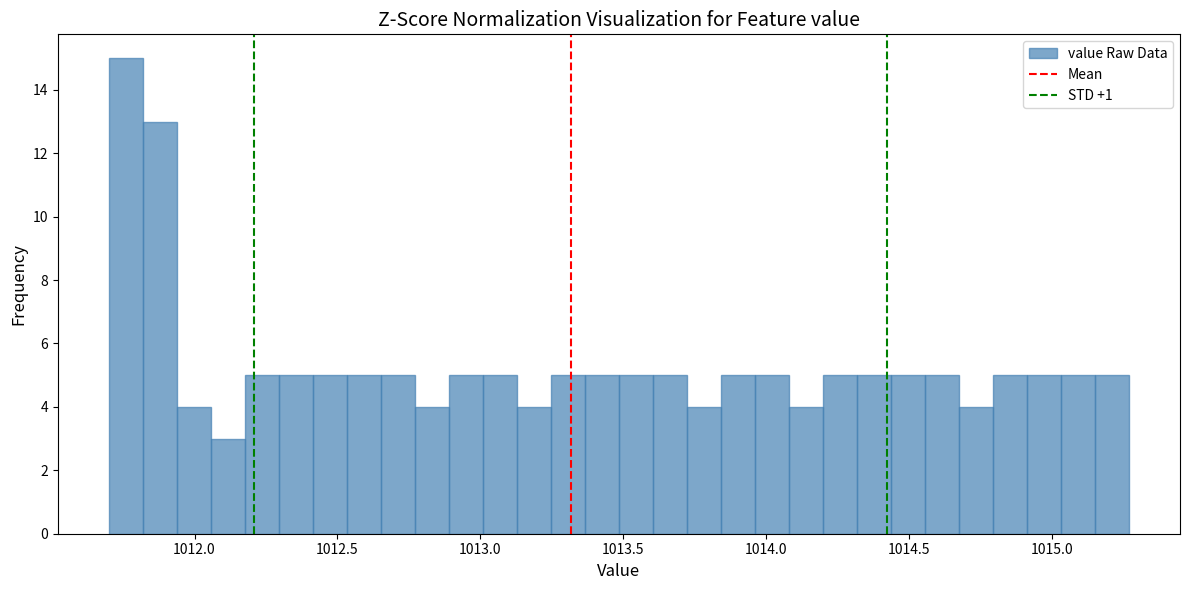

Read against the x-axis, roughly where is the centre of the tallest bar?

1011.75